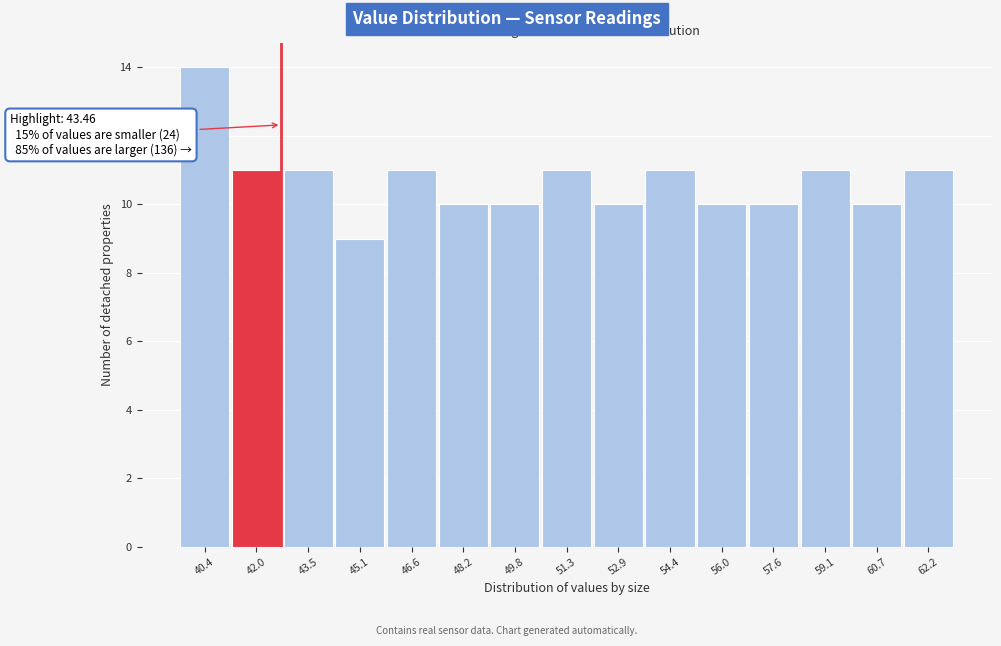

Reading left to right, extract all data points from this chart.

40.4=14	42.0=11	43.5=11	45.1=9	46.6=11	48.2=10	49.8=10	51.3=11	52.9=10	54.4=11	56.0=10	57.6=10	59.1=11	60.7=10	62.2=11